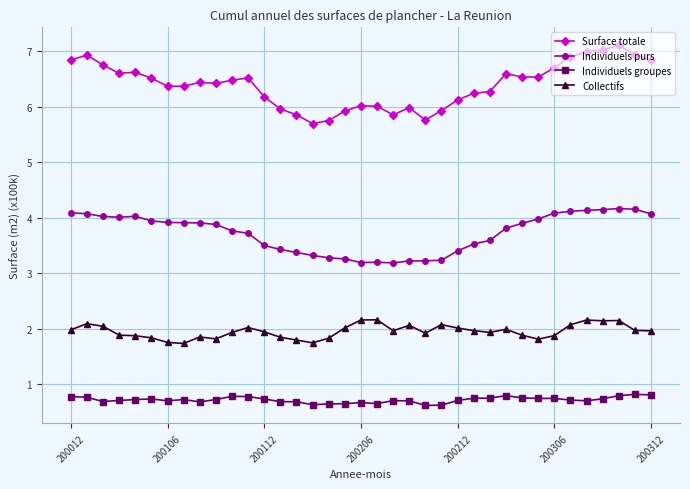

True or false: Individuels purs and Surface totale cross at least once.

False